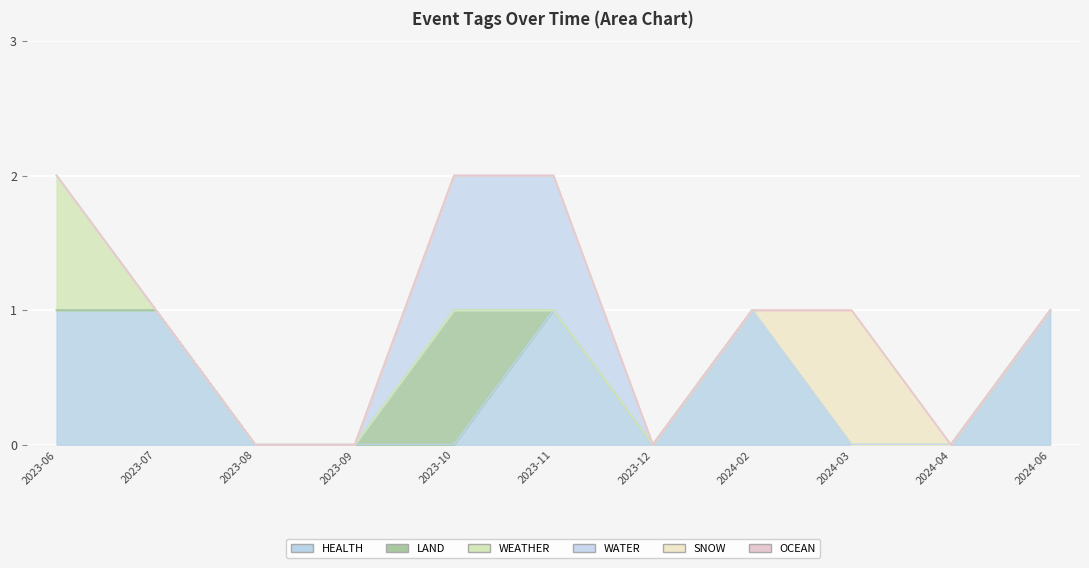

Which series has the widest spread of values?

HEALTH